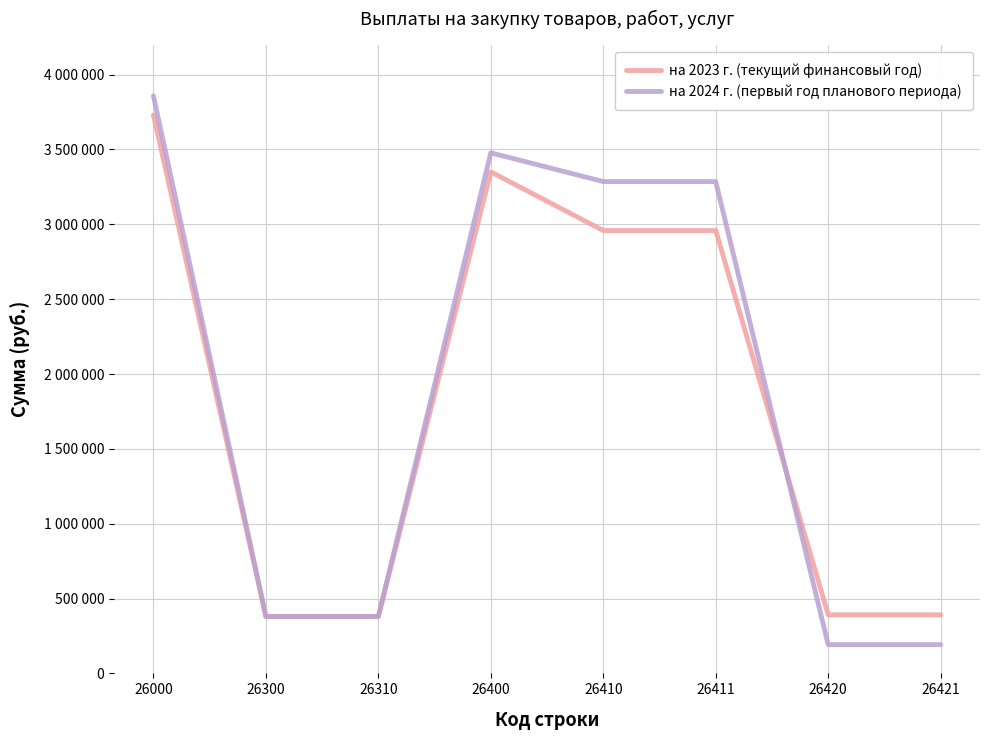

Reading right to left, list all the values displayed in this chart.

на 2023 г. (текущий финансовый год): 26421=391517	26420=391517	26411=2958662	26410=2958662	26400=3350179	26310=380175	26300=380175	26000=3730354
на 2024 г. (первый год планового периода): 26421=192149	26420=192149	26411=3285576	26410=3285576	26400=3477725	26310=380175	26300=380175	26000=3857900